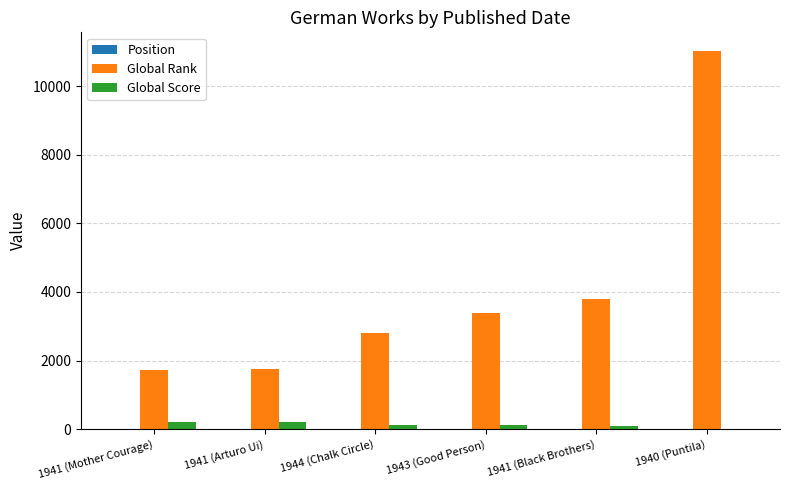

At which category is the sum across all series the highest?

1940 (Puntila)